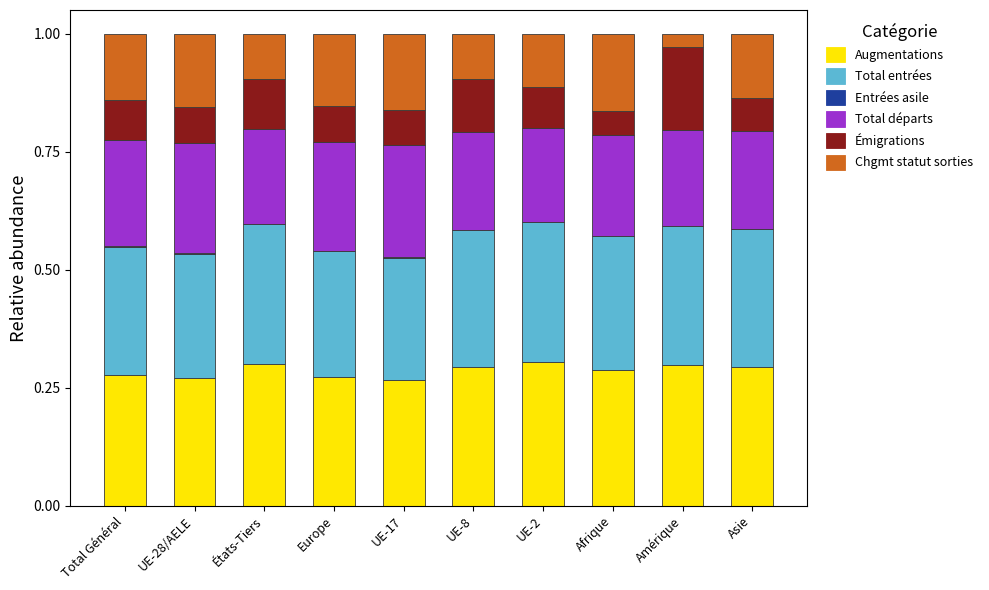

What is the total value across all series at États-Tiers?

1.0